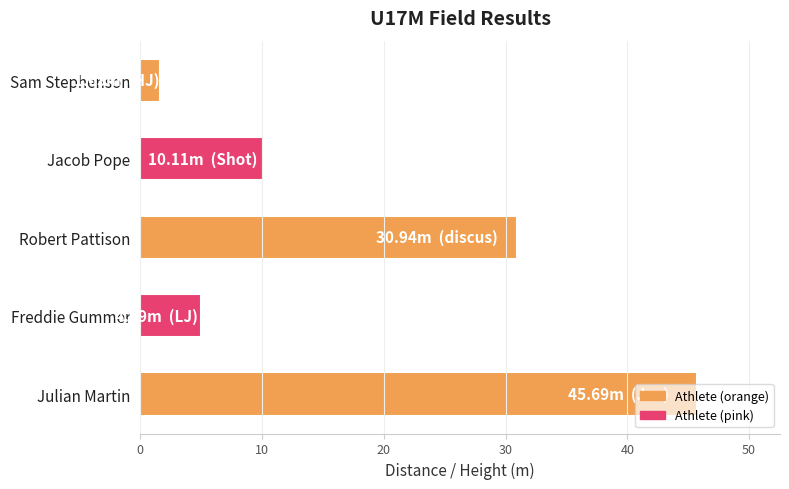

Approximately how many times larger is the value at Robert Pattison compared to Freddie Gummer?

6.2